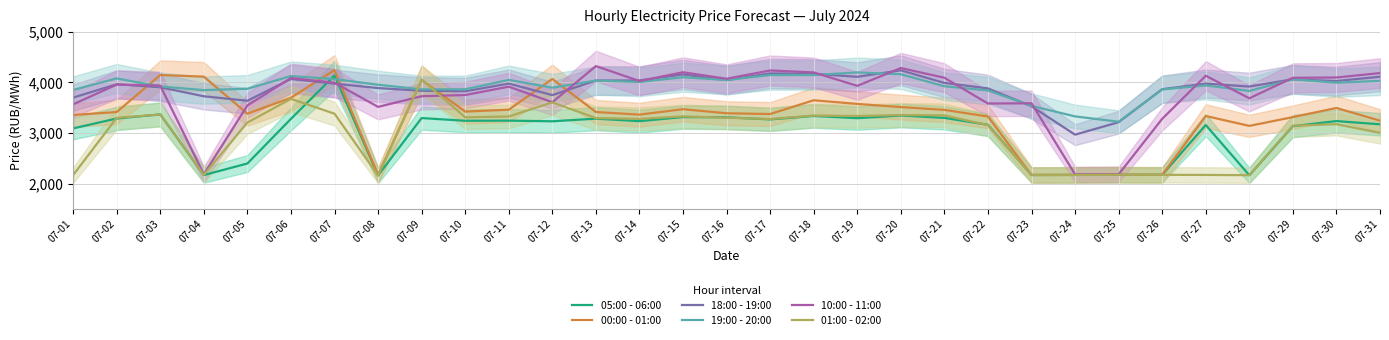

True or false: 01:00 - 02:00 has more than 2 points higher than both neighbors.

True